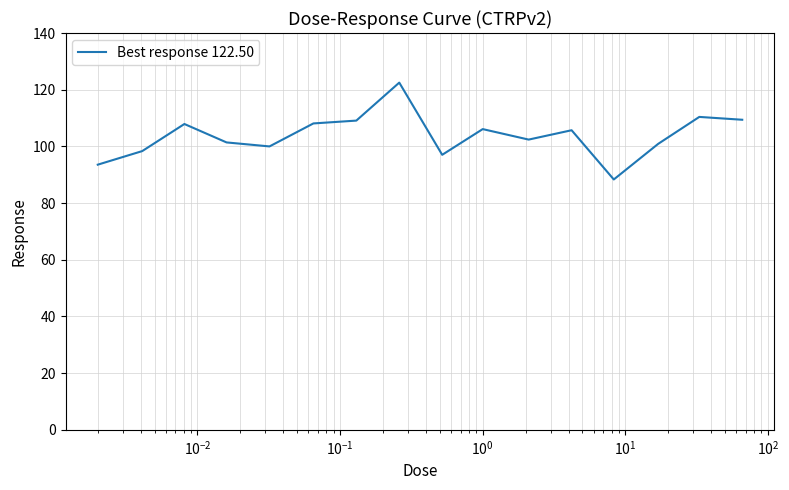

What is the sum of all values?

1661.1